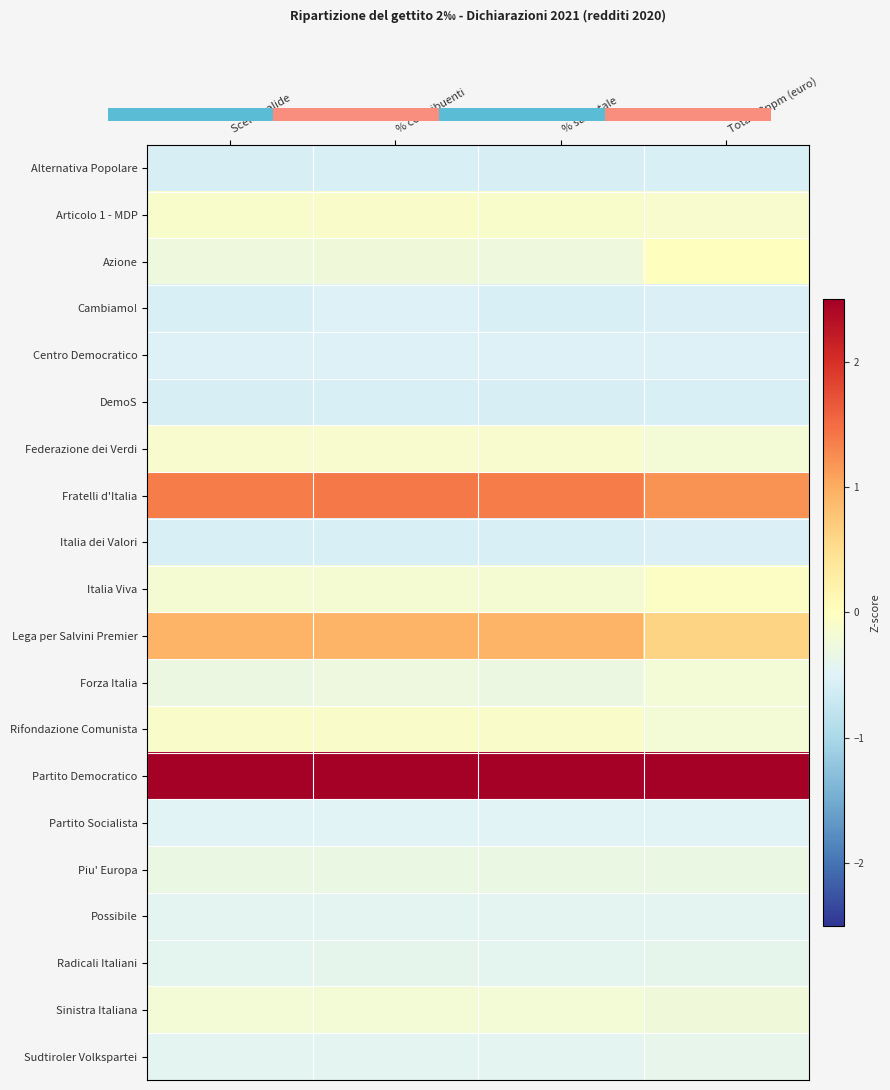

Rank the series by their maximum value, from lowest to highest.

DemoS, Alternativa Popolare, Italia dei Valori, Cambiamo!, Centro Democratico, Partito Socialista, Possibile, Radicali Italiani, Sudtiroler Volkspartei, Piu' Europa, Forza Italia, Sinistra Italiana, Federazione dei Verdi, Articolo 1 - MDP, Rifondazione Comunista, Italia Viva, Azione, Lega per Salvini Premier, Fratelli d'Italia, Partito Democratico